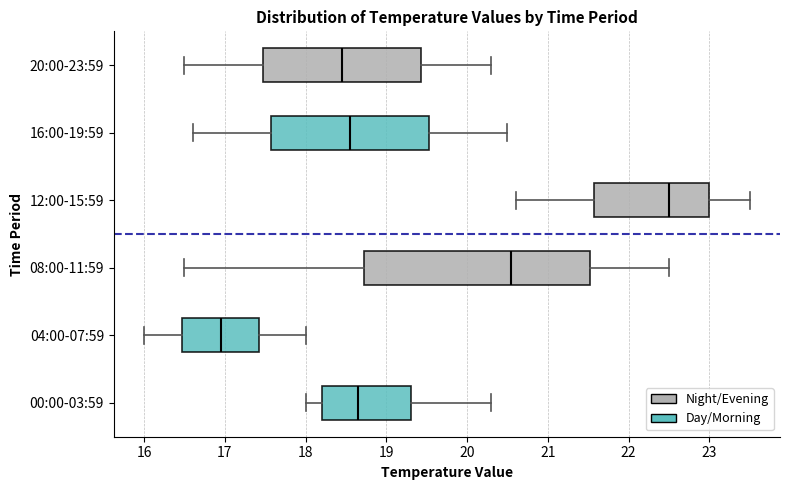

Reading bottom to top, read every box against the x-axis: the position of its median line, the range the box covers, and the ends of its whiskers. The values are not printed on the chart, so give them approximately, as read against the axis.

00:00-03:59: median 18.7, box 18.2 to 19.3, whiskers 18.0 to 20.3
04:00-07:59: median 17.0, box 16.5 to 17.4, whiskers 16.0 to 18.0
08:00-11:59: median 20.6, box 18.7 to 21.5, whiskers 16.5 to 22.5
12:00-15:59: median 22.5, box 21.6 to 23.0, whiskers 20.6 to 23.5
16:00-19:59: median 18.6, box 17.6 to 19.5, whiskers 16.6 to 20.5
20:00-23:59: median 18.5, box 17.5 to 19.4, whiskers 16.5 to 20.3